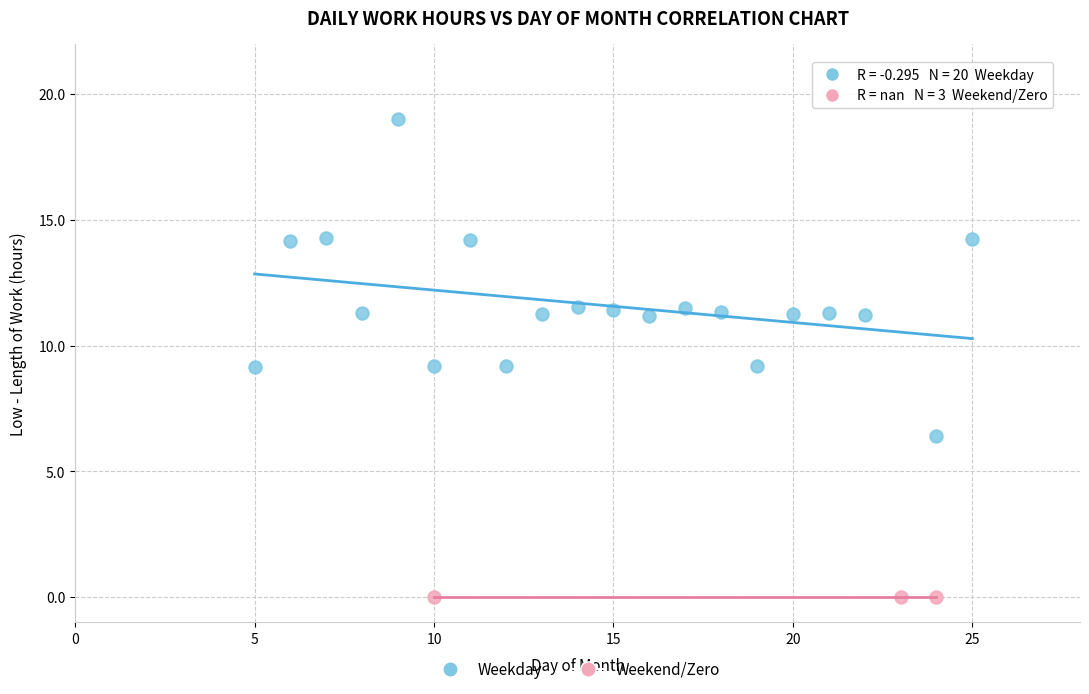

Which series contains the lowest Y value?

Weekend/Zero